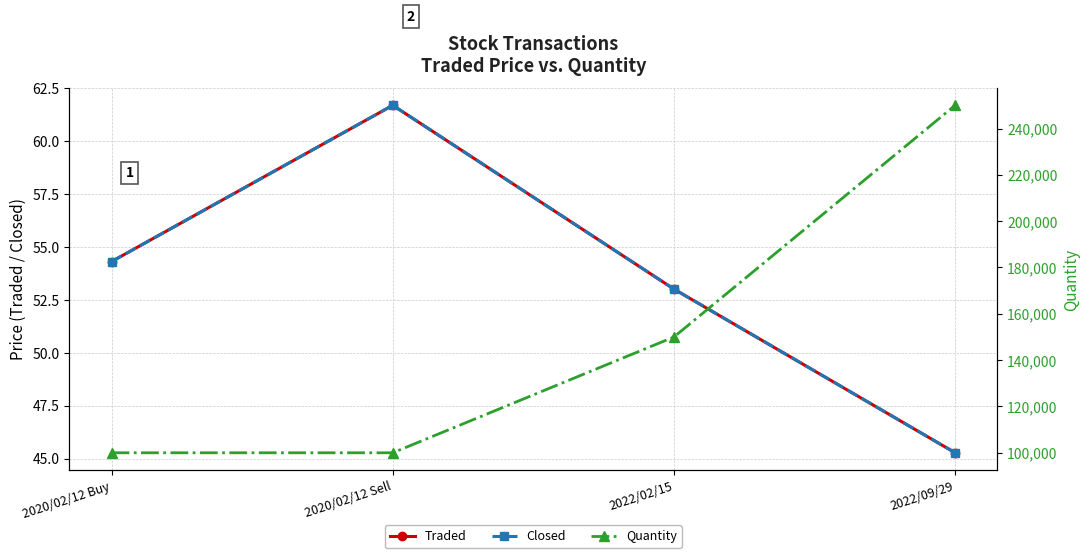

Rank the categories by Closed value from highest to lowest.

2020/02/12 Sell, 2020/02/12 Buy, 2022/02/15, 2022/09/29